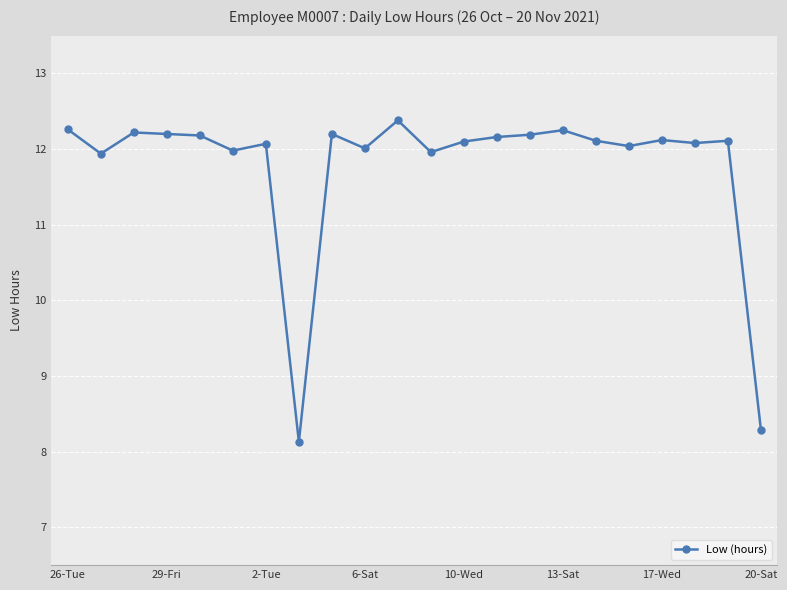

What is the value of the 7th point from the left?

12.1